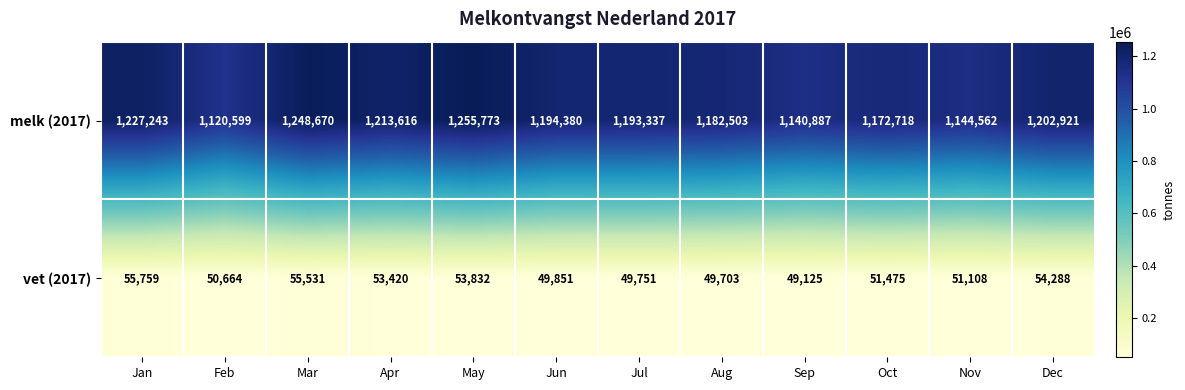

Reading right to left, list all the values displayed in this chart.

melk (2017): 1202921	1144562	1172718	1140887	1182503	1193337	1194380	1255773	1213616	1248670	1120599	1227243
vet (2017): 54288	51108	51475	49125	49703	49751	49851	53832	53420	55531	50664	55759